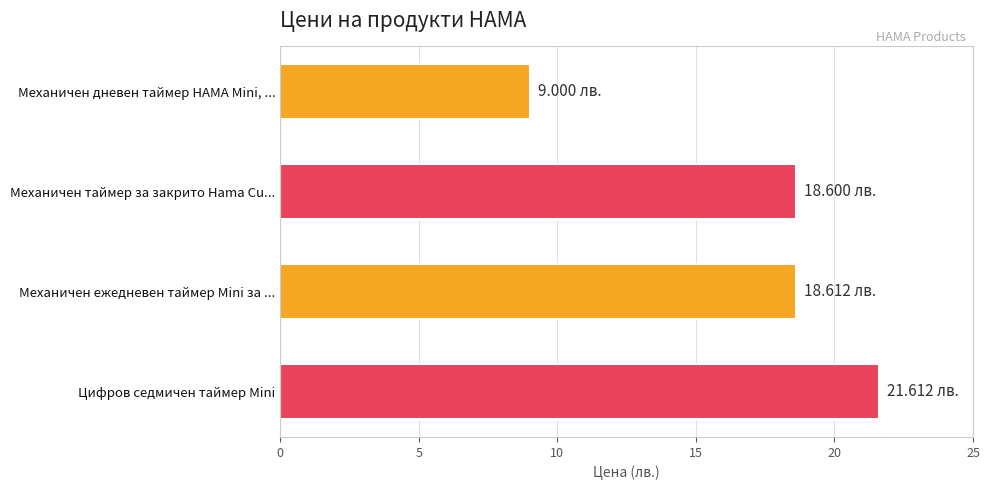

What is the maximum value shown in the chart?

21.6